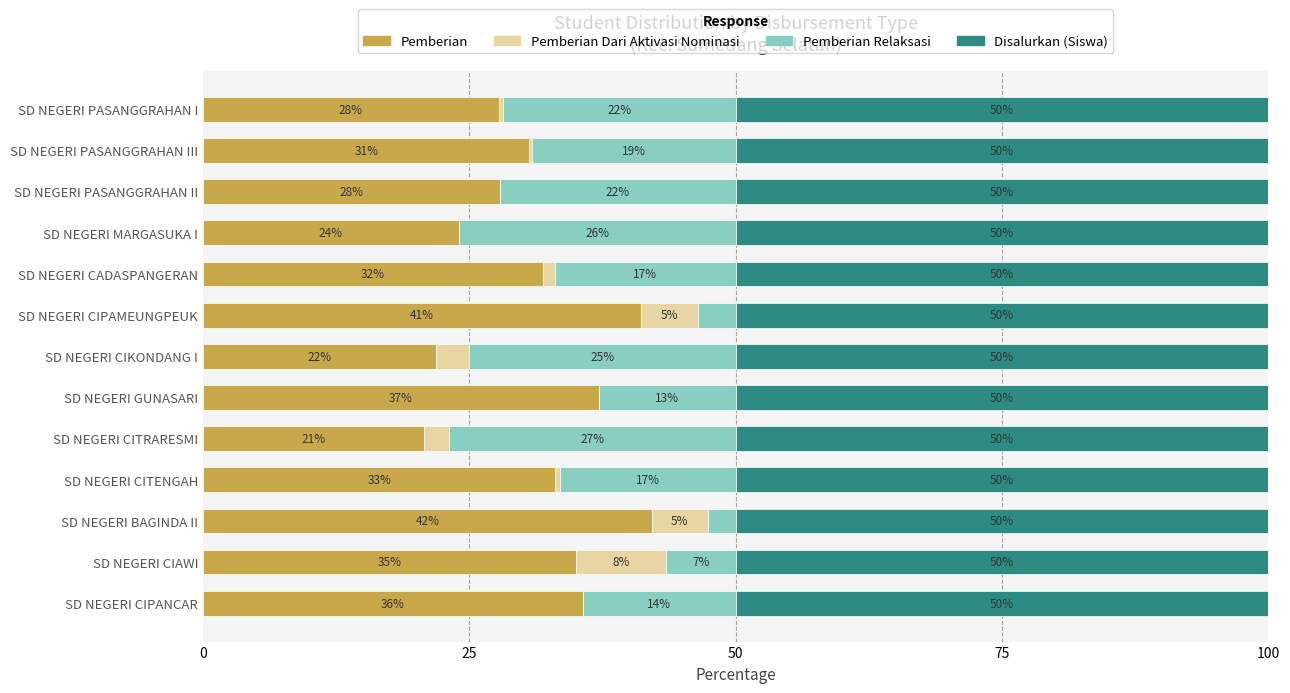

The value of Pemberian at SD NEGERI CADASPANGERAN is 31.9. True or false?

True